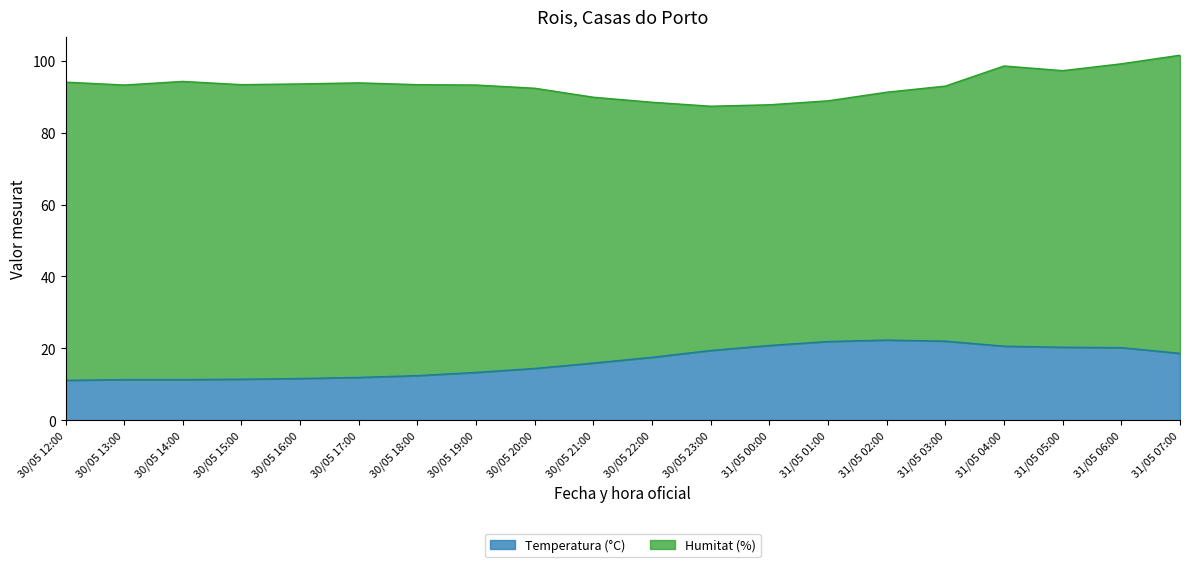

Where does the data first go above 17?

30/05 22:00